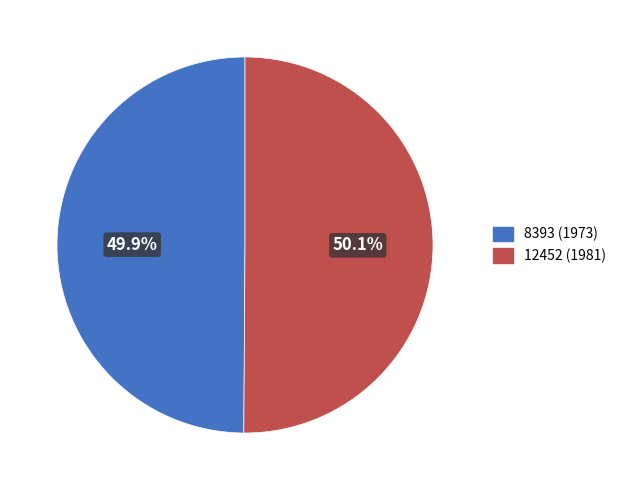

What portion of the pie excludes 12452 (1981)?

49.9%